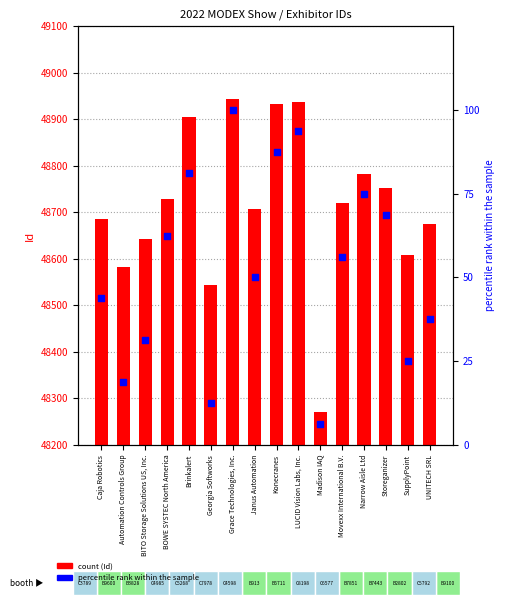

Which series has the largest total across all categories?

Id (count-style)